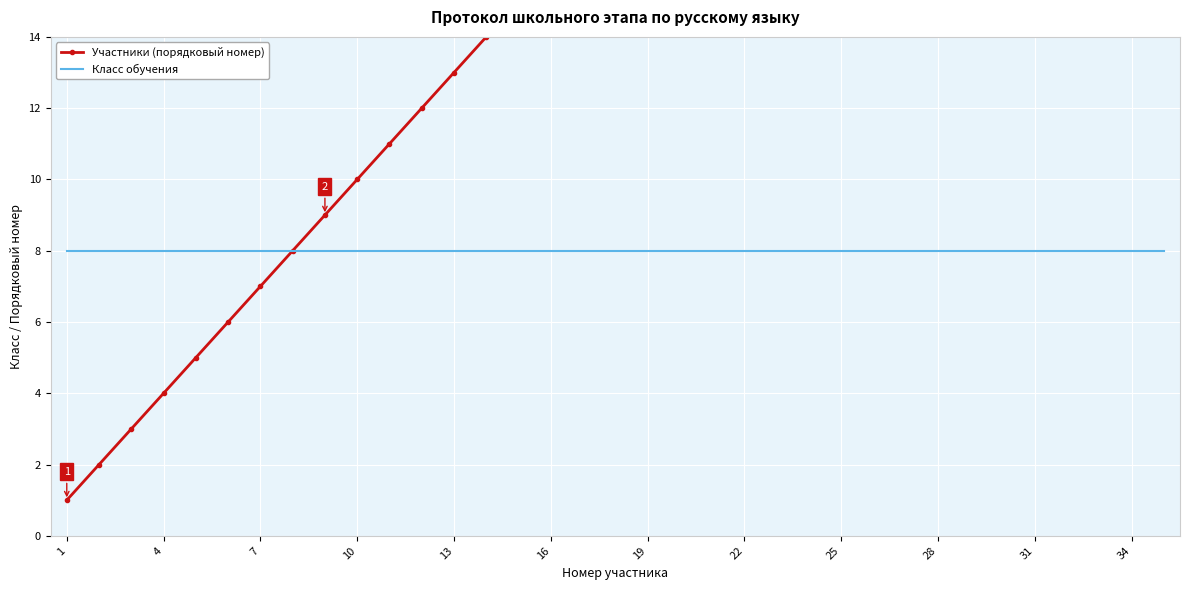

True or false: Участники (порядковый номер) and Класс обучения cross at least once.

False